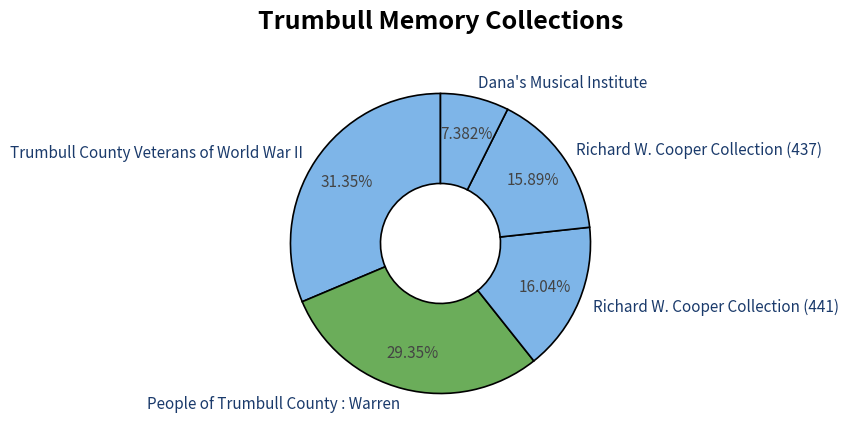

How much of the chart is everything except Richard W. Cooper Collection (437)?

84.1%